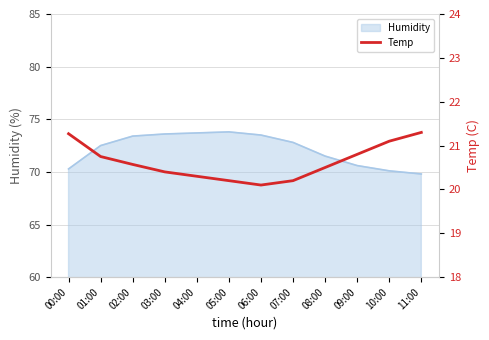

How many interior local valleys (lower than both neighbors) does the data have?

1